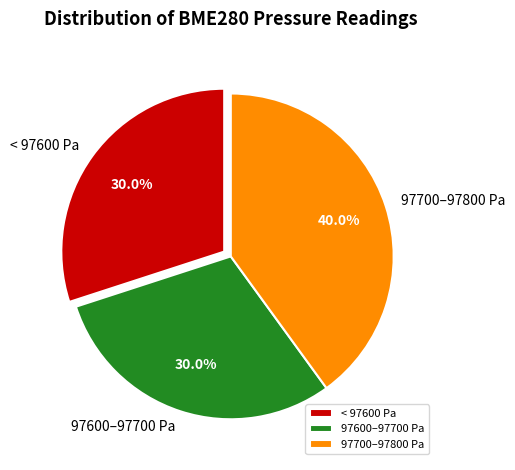

To the nearest percent, what is the average slice percentage?

33%